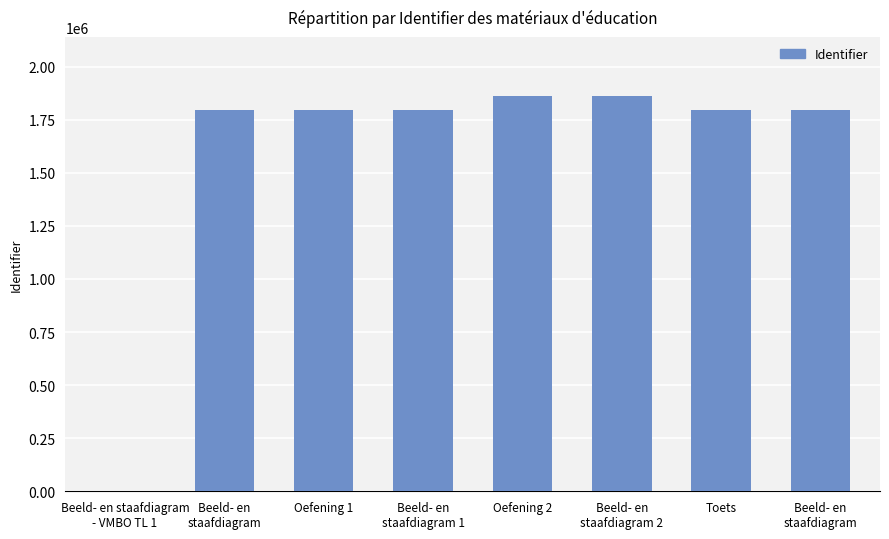

What is the change in value from Beeld- en
staafdiagram to Oefening 1?

+1